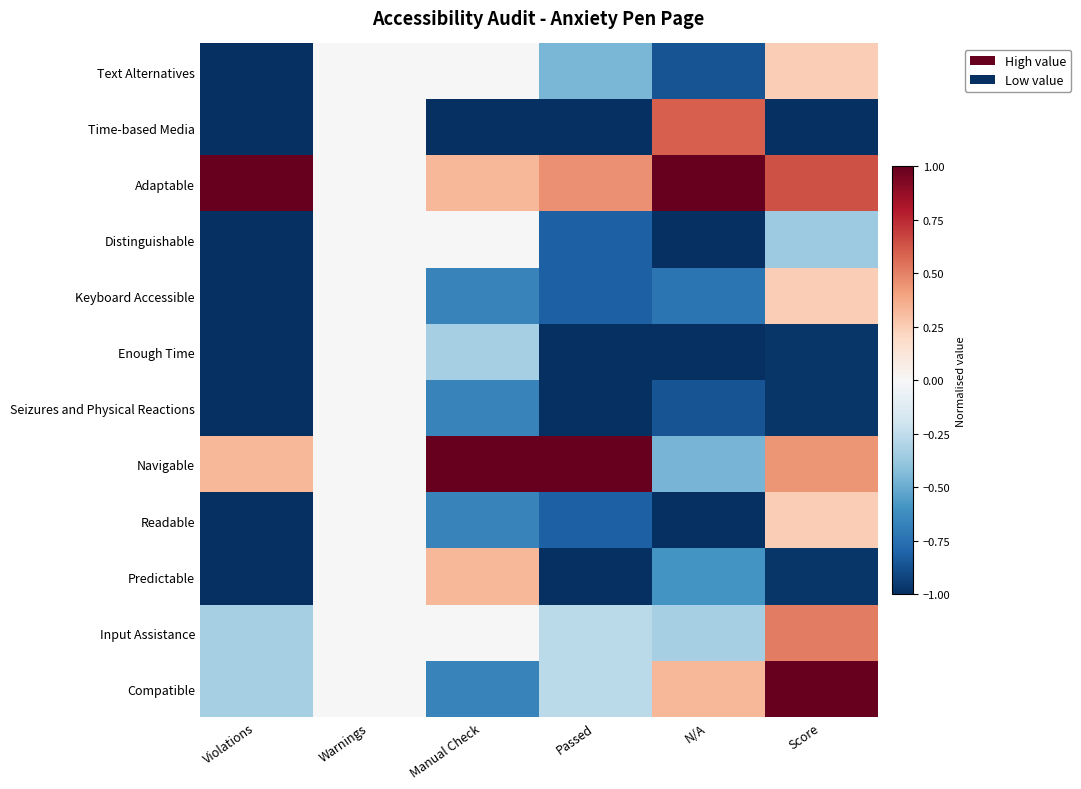

Reading left to right, transcribe all the data shown in this chart.

Text Alternatives: Violations=-1.0	Warnings=0.0	Manual Check=0.0	Passed=-0.5	N/A=-0.9	Score=0.2
Time-based Media: Violations=-1.0	Warnings=0.0	Manual Check=-1.0	Passed=-1.0	N/A=0.6	Score=-1.0
Adaptable: Violations=1.0	Warnings=0.0	Manual Check=0.3	Passed=0.5	N/A=1.0	Score=0.6
Distinguishable: Violations=-1.0	Warnings=0.0	Manual Check=0.0	Passed=-0.8	N/A=-1.0	Score=-0.4
Keyboard Accessible: Violations=-1.0	Warnings=0.0	Manual Check=-0.7	Passed=-0.8	N/A=-0.7	Score=0.2
Enough Time: Violations=-1.0	Warnings=0.0	Manual Check=-0.3	Passed=-1.0	N/A=-1.0	Score=-1.0
Seizures and Physical Reactions: Violations=-1.0	Warnings=0.0	Manual Check=-0.7	Passed=-1.0	N/A=-0.9	Score=-1.0
Navigable: Violations=0.3	Warnings=0.0	Manual Check=1.0	Passed=1.0	N/A=-0.5	Score=0.4
Readable: Violations=-1.0	Warnings=0.0	Manual Check=-0.7	Passed=-0.8	N/A=-1.0	Score=0.2
Predictable: Violations=-1.0	Warnings=0.0	Manual Check=0.3	Passed=-1.0	N/A=-0.6	Score=-1.0
Input Assistance: Violations=-0.3	Warnings=0.0	Manual Check=0.0	Passed=-0.3	N/A=-0.3	Score=0.5
Compatible: Violations=-0.3	Warnings=0.0	Manual Check=-0.7	Passed=-0.3	N/A=0.3	Score=1.0